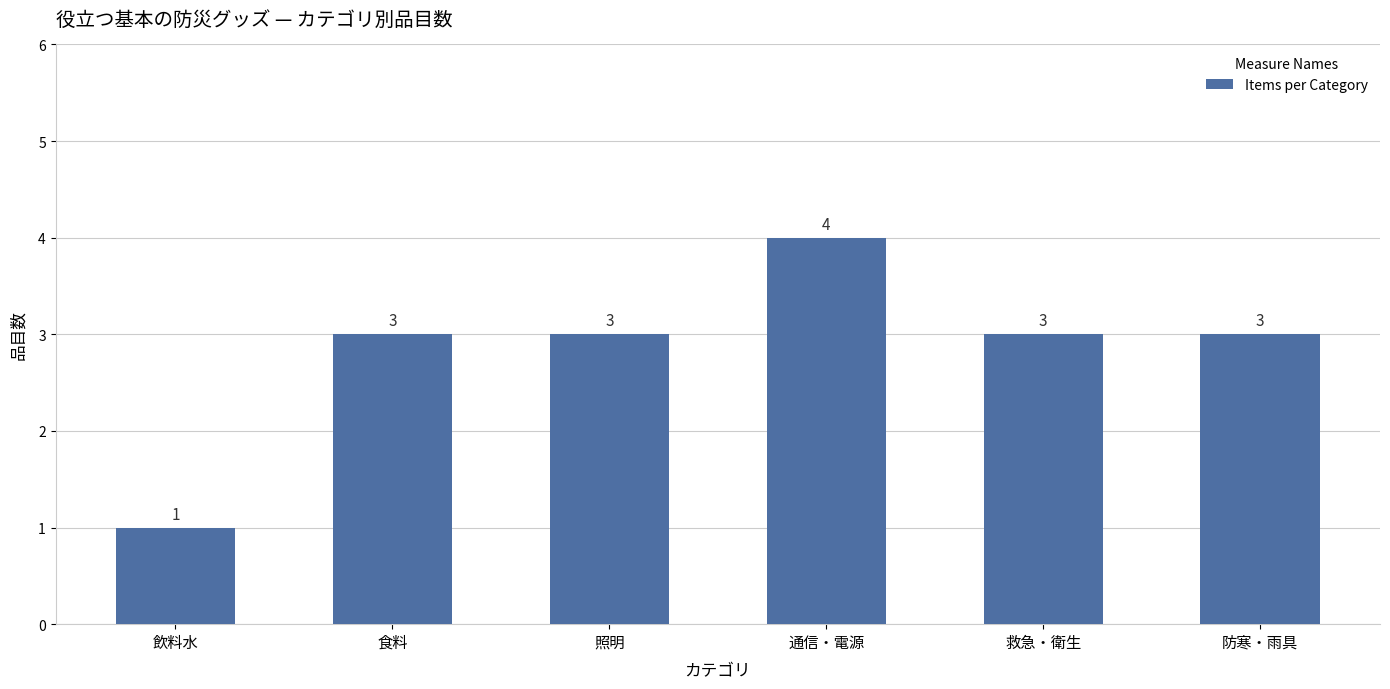

What is the change in value from 飲料水 to 通信・電源?

+3